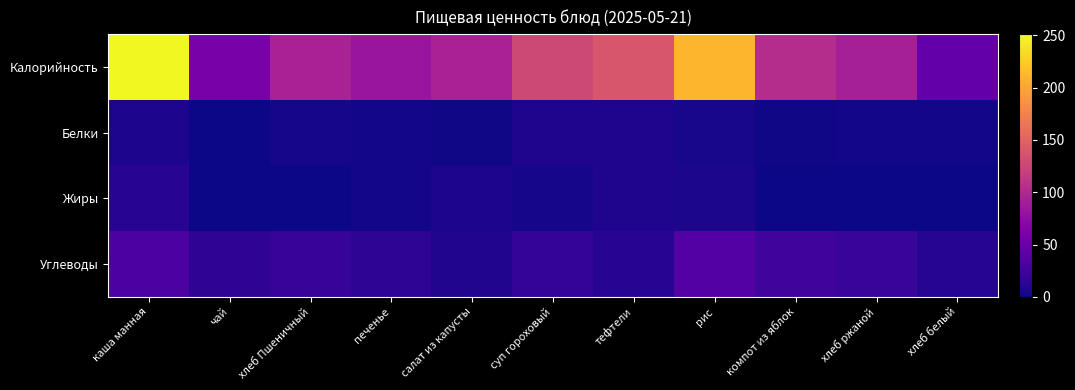

Reading left to right, extract all data points from this chart.

Калорийность: каша манная=251.0	чай=60.0	хлеб Пшеничный=94.0	печенье=83.0	салат из капусты=94.1	суп гороховый=128.0	тефтели=139.0	рис=210.0	компот из яблок=103.0	хлеб ржаной=92.0	хлеб белый=47.0
Белки: каша манная=6.0	чай=0.0	хлеб Пшеничный=3.0	печенье=2.0	салат из капусты=1.3	суп гороховый=7.0	тефтели=7.0	рис=4.0	компот из яблок=1.0	хлеб ржаной=2.0	хлеб белый=2.0
Жиры: каша манная=11.0	чай=0.0	хлеб Пшеничный=0.0	печенье=2.0	салат из капусты=6.1	суп гороховый=3.0	тефтели=7.0	рис=5.0	компот из яблок=0.0	хлеб ржаной=0.0	хлеб белый=0.0
Углеводы: каша манная=32.0	чай=15.0	хлеб Пшеничный=19.0	печенье=14.0	салат из капусты=8.5	суп гороховый=17.0	тефтели=11.0	рис=37.0	компот из яблок=25.0	хлеб ржаной=20.0	хлеб белый=10.0